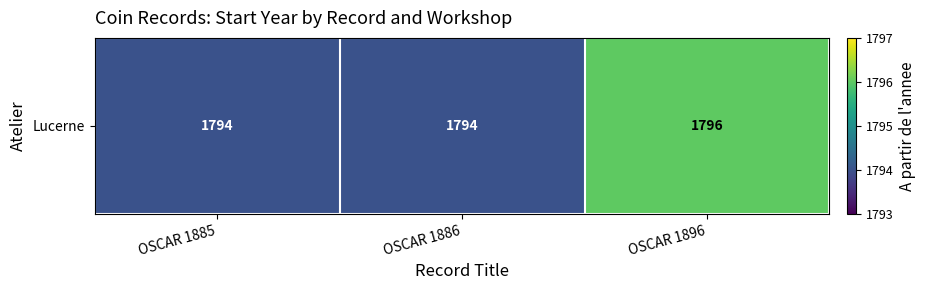

What is the change in value from OSCAR 1886 to OSCAR 1896?

+2